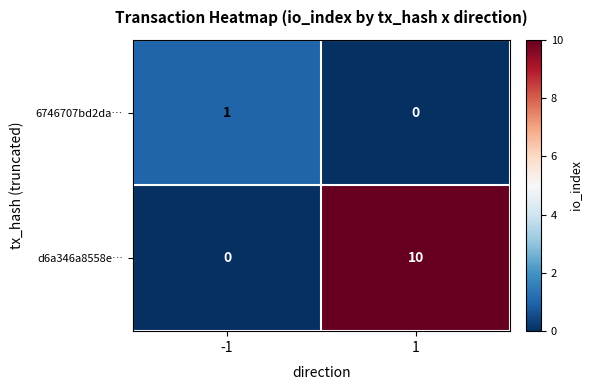

What is the sum of the d6a346a8558e… values at -1 and 1?

10